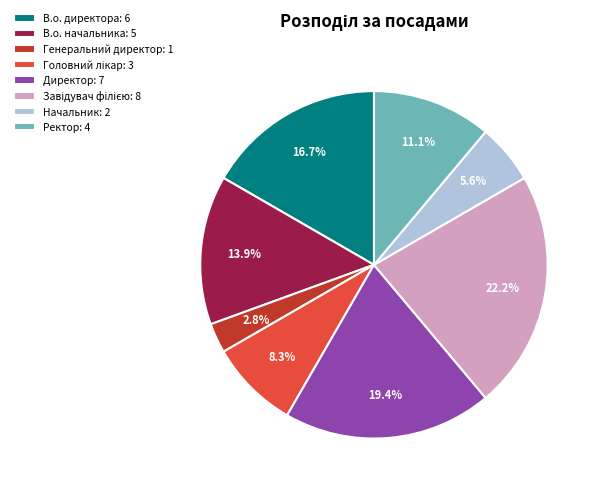

To the nearest percent, what portion does Начальник represent?

6%